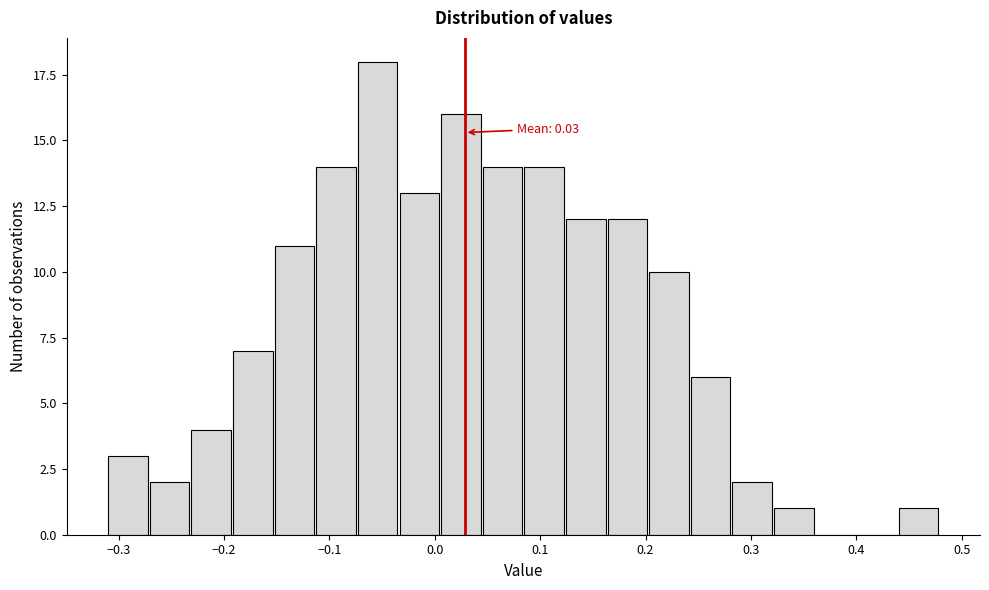

Around what value on the x-axis is the tallest bar? Give the approximate position of its centre, as read against the axis.

-0.05